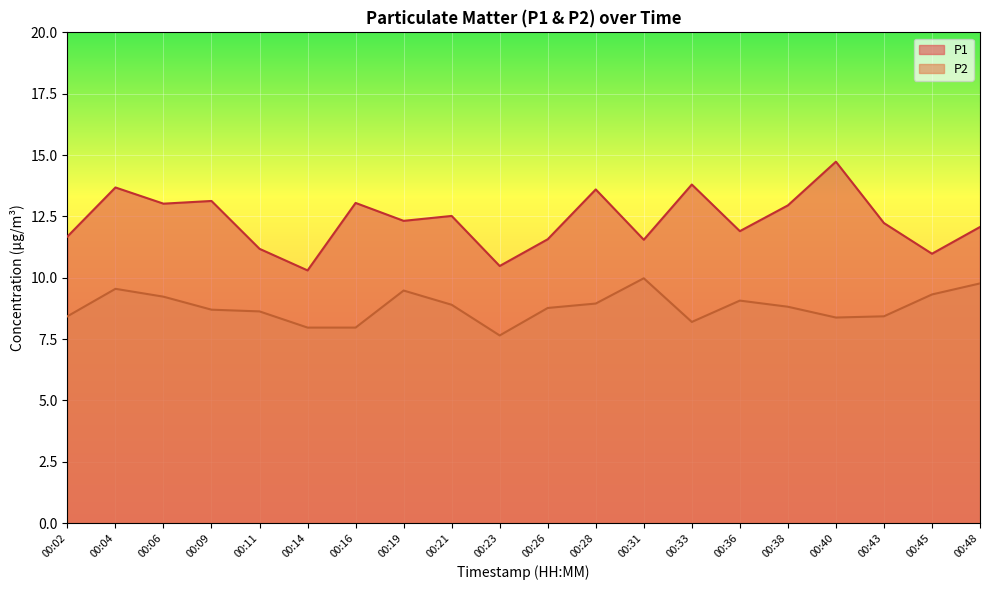

Where is P2 nearest to the value 8?

00:14